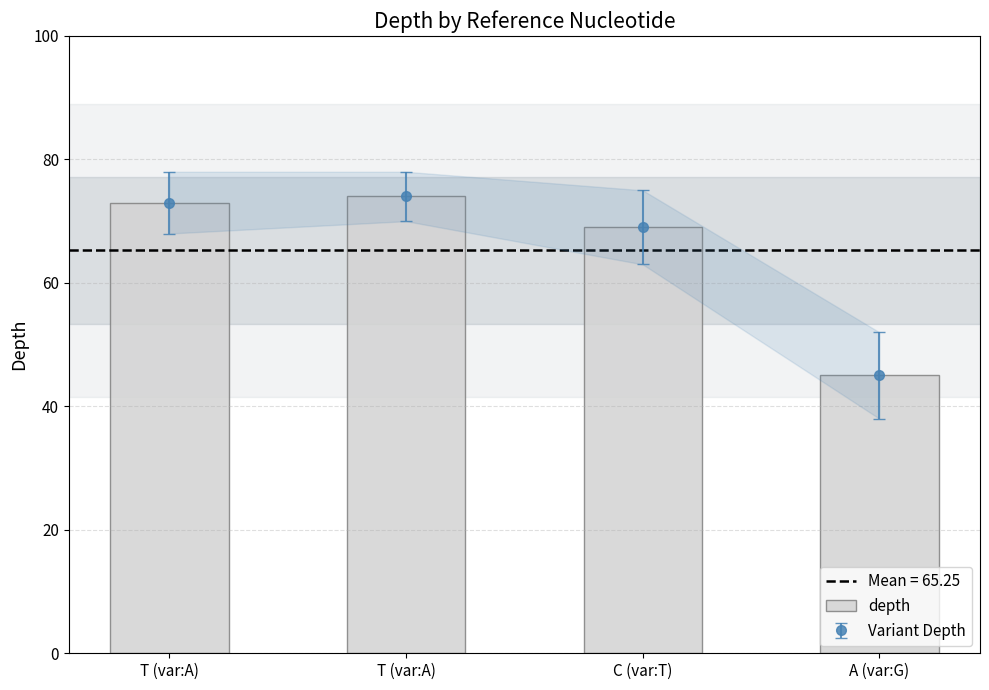

What is the ratio of the value at T (var:A) to the value at C (var:T)?

1.1